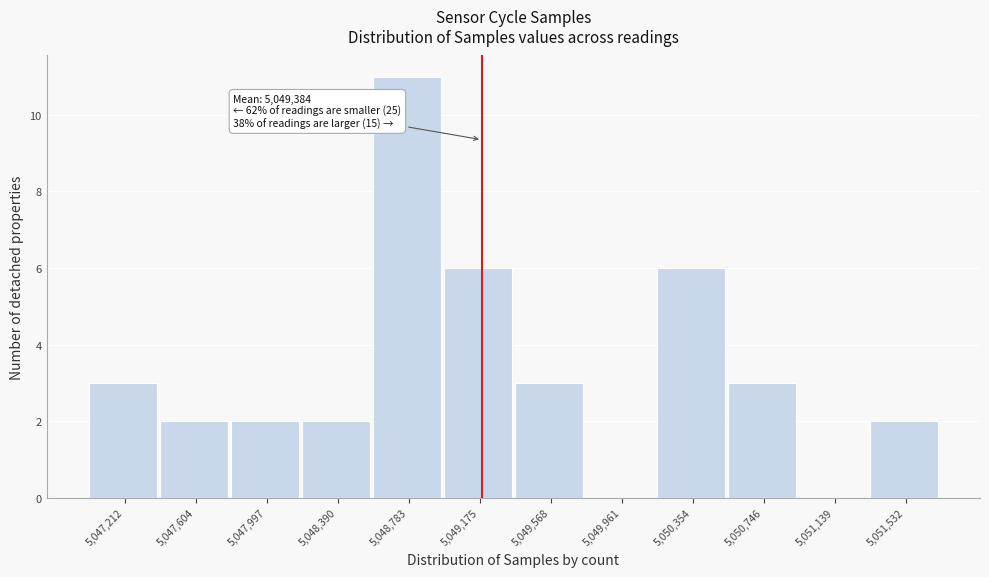

Reading left to right, what are all the values shown in this chart?

5,047,212=3	5,047,604=2	5,047,997=2	5,048,390=2	5,048,783=11	5,049,175=6	5,049,568=3	5,049,961=0	5,050,354=6	5,050,746=3	5,051,139=0	5,051,532=2